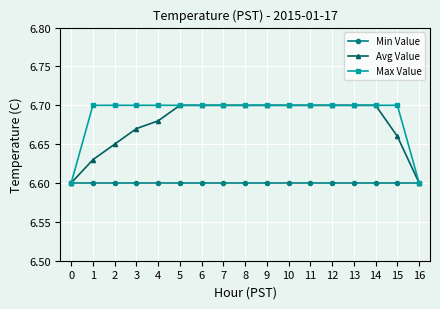

What is the difference between the second highest and minimum values in the Max Value series?

0.1